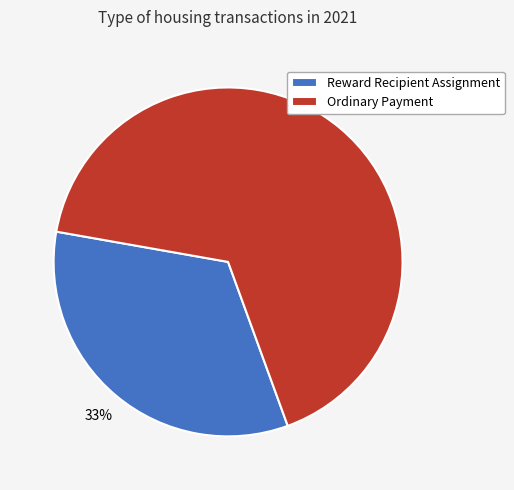

To the nearest percent, what is the average slice percentage?

50%